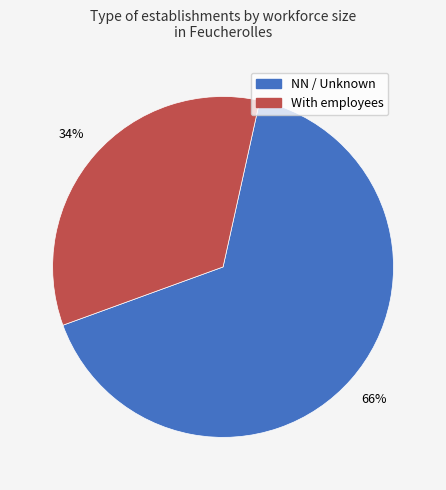

To the nearest percent, what is the difference between the largest and smallest slice percentages?

32%